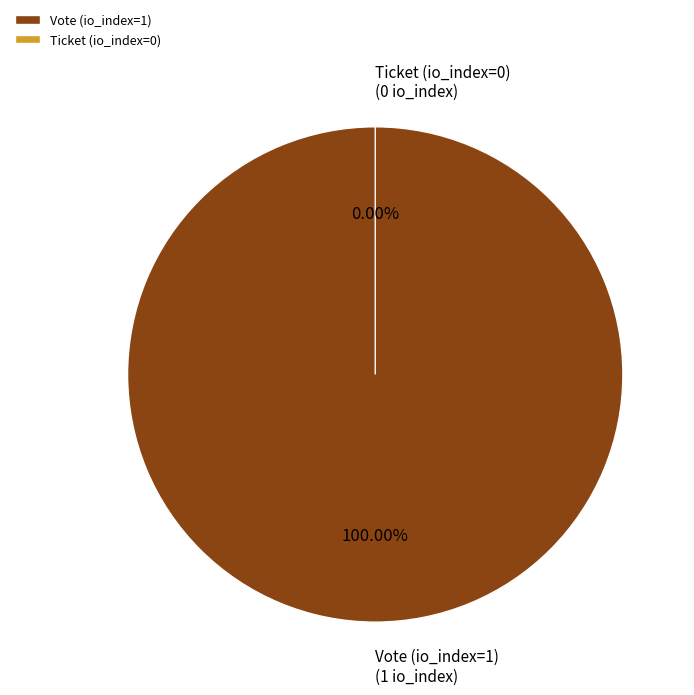

To the nearest percent, what percentage of the pie is Vote (io_index=1)?

100%